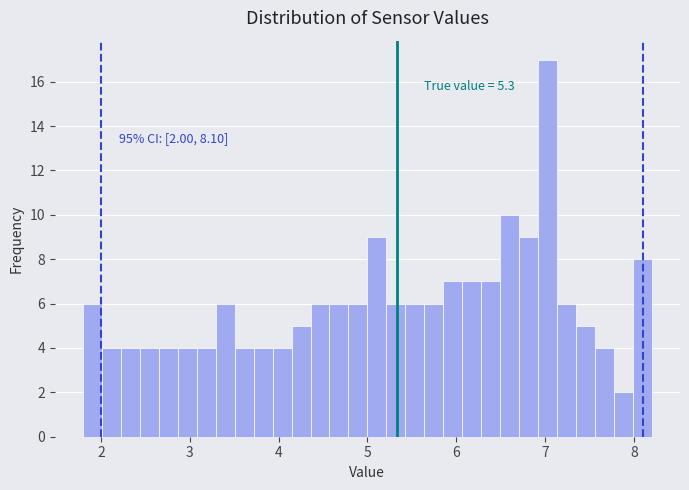

Read against the x-axis, roughly where is the centre of the tallest bar?

7.0